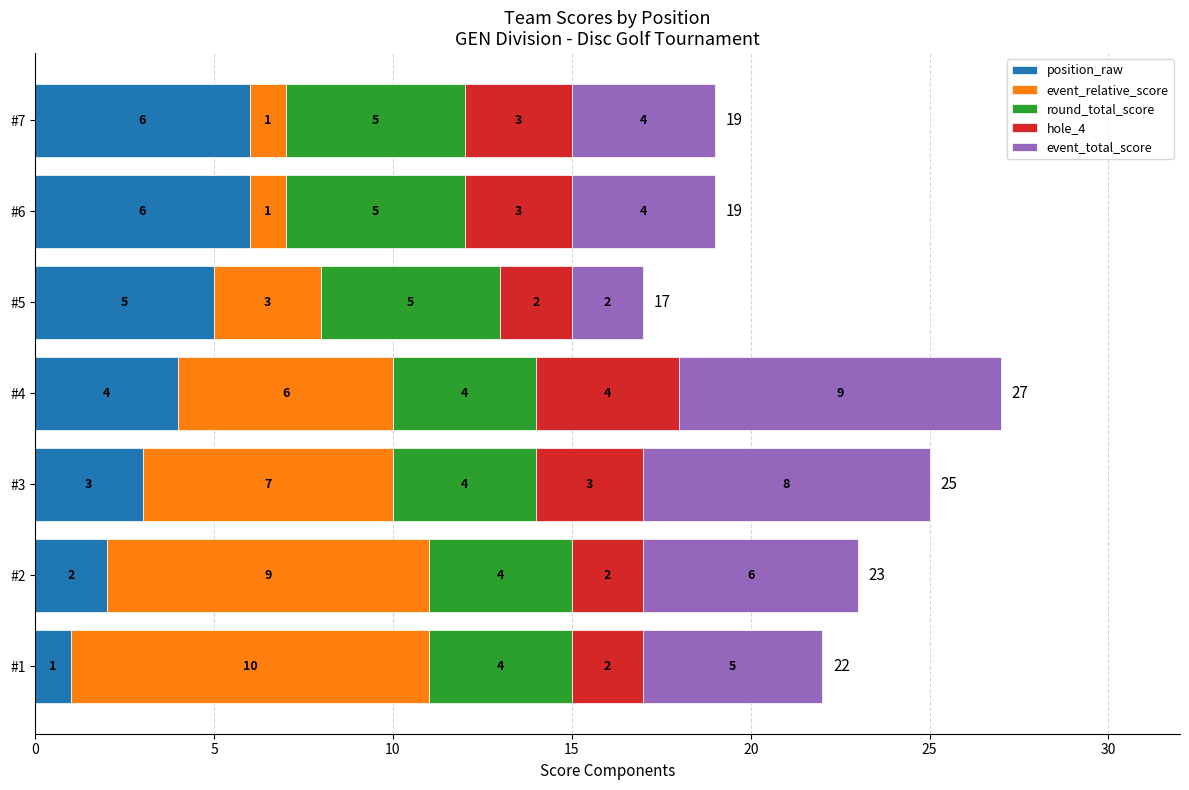

Which category has the lowest value in the position_raw series?

#1